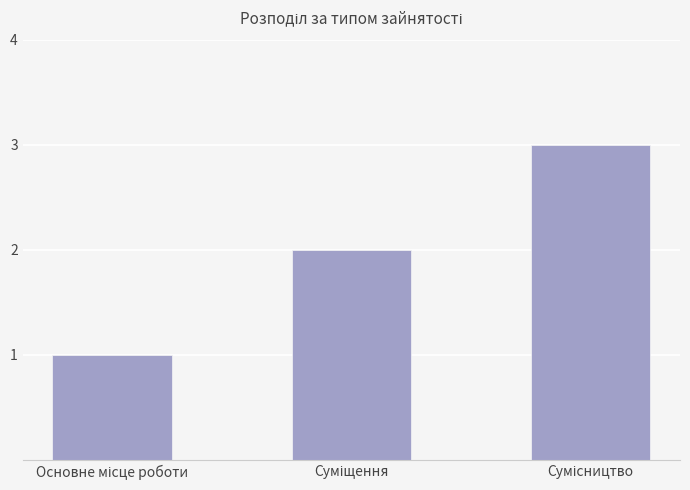

What is the difference between the second highest and minimum values?

1